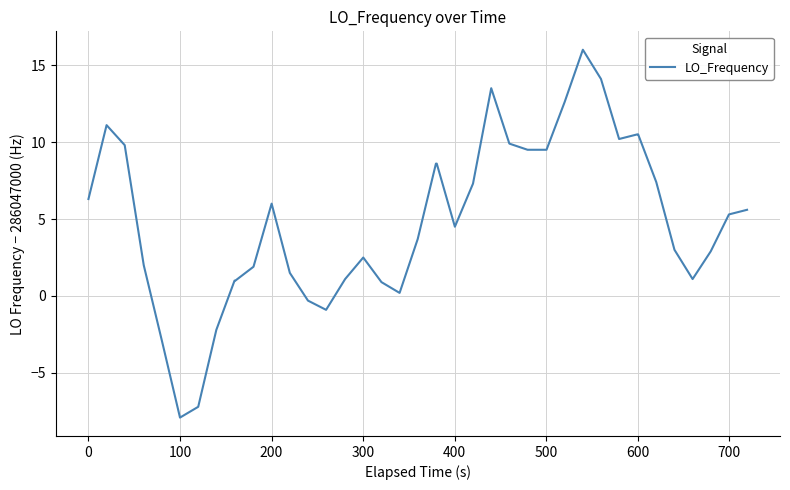

What is the maximum value shown in the chart?

16.0